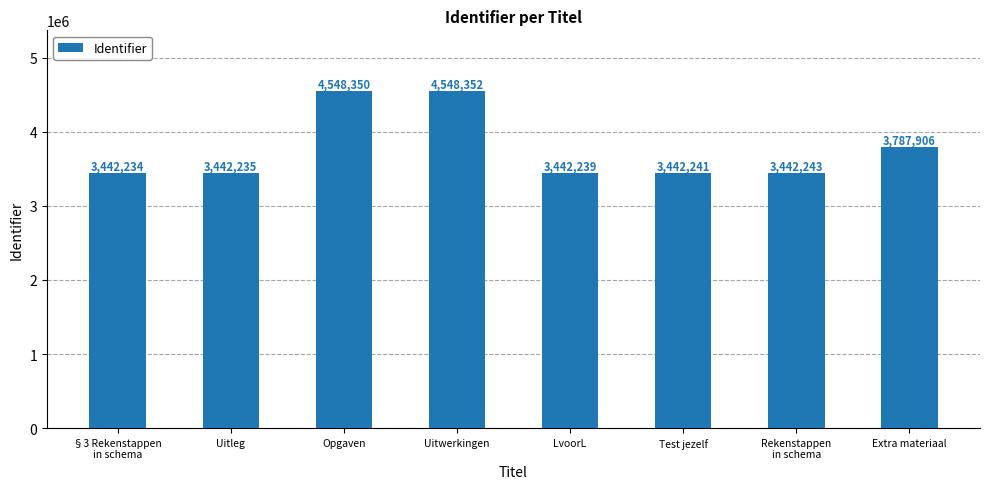

What is the sum of all values?

30095800